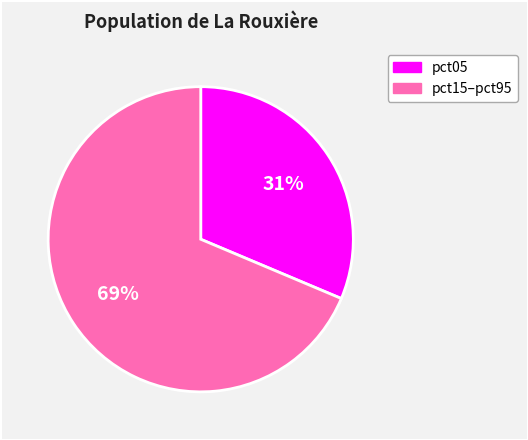

Is there any slice that represents more than half of the pie?

Yes